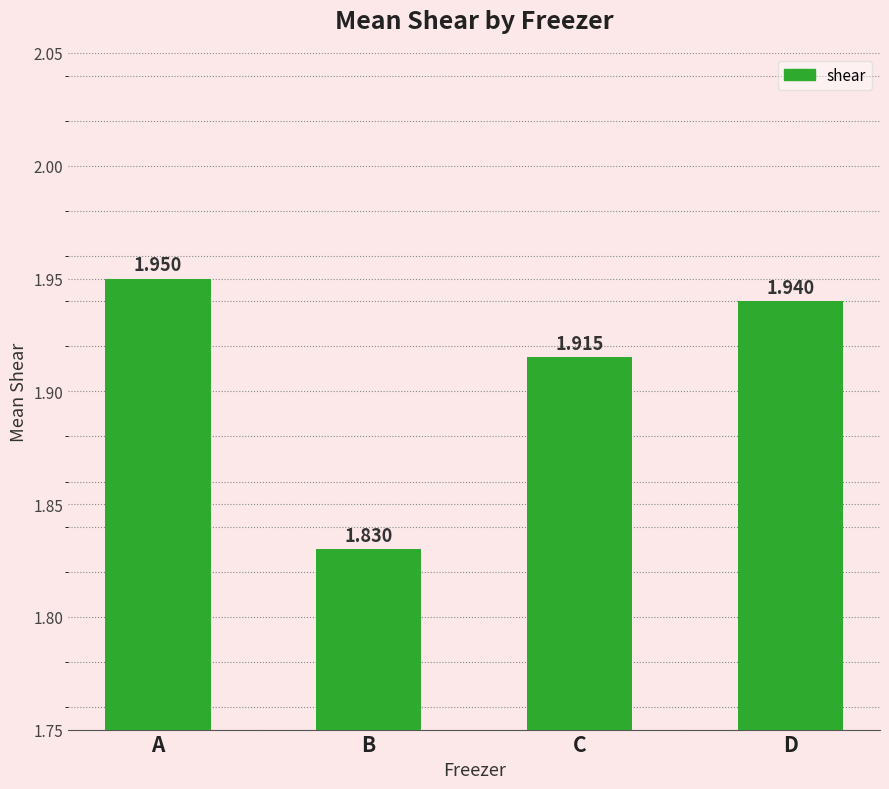

List the labels in order of value, smallest first.

B, C, D, A